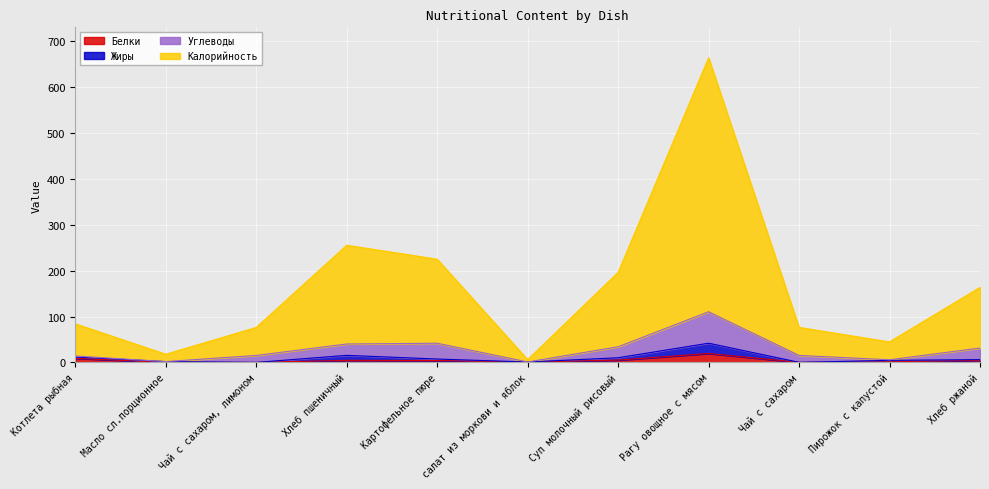

Which series has the largest total across all categories?

Калорийность